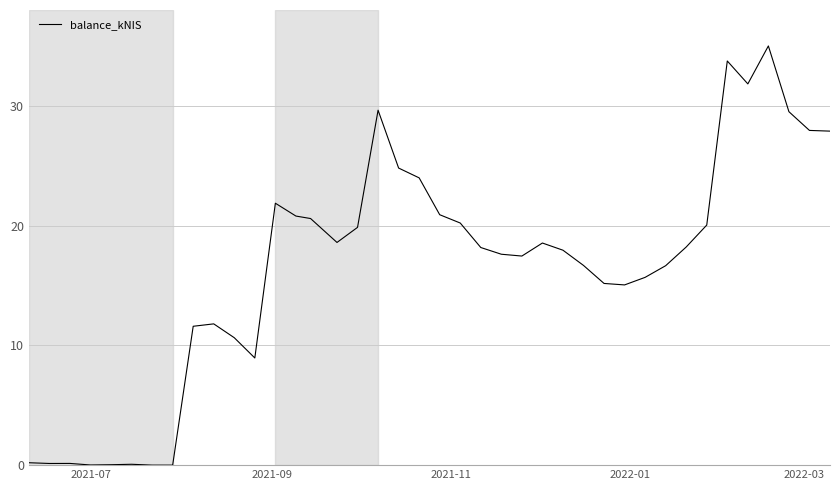

What is the maximum value shown in the chart?

35.0